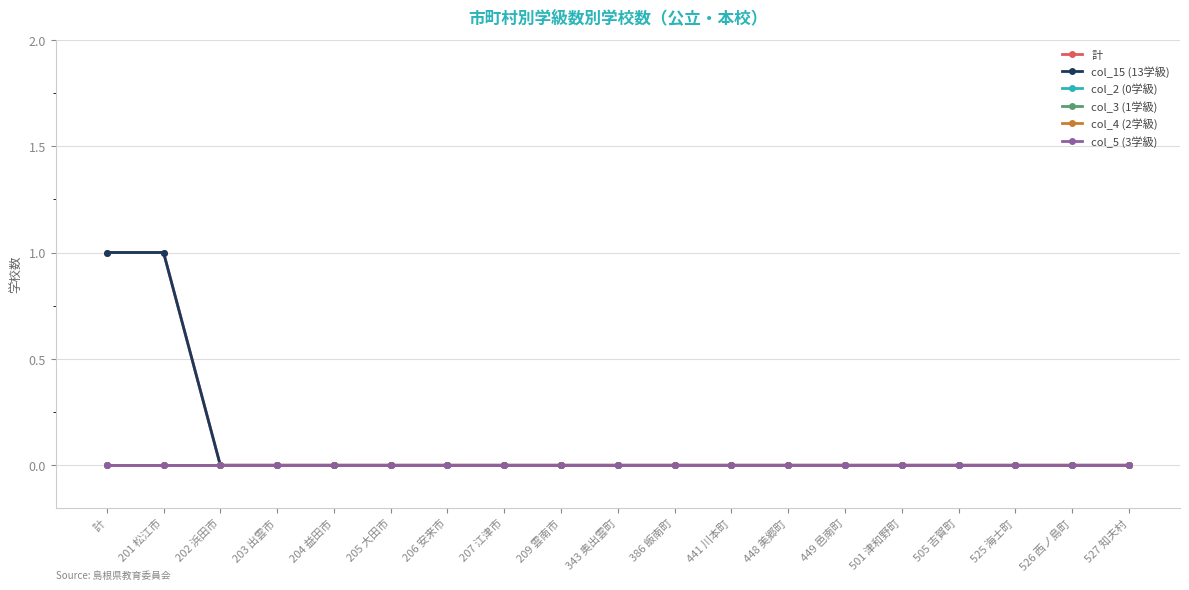

Which series has the widest spread of values?

計